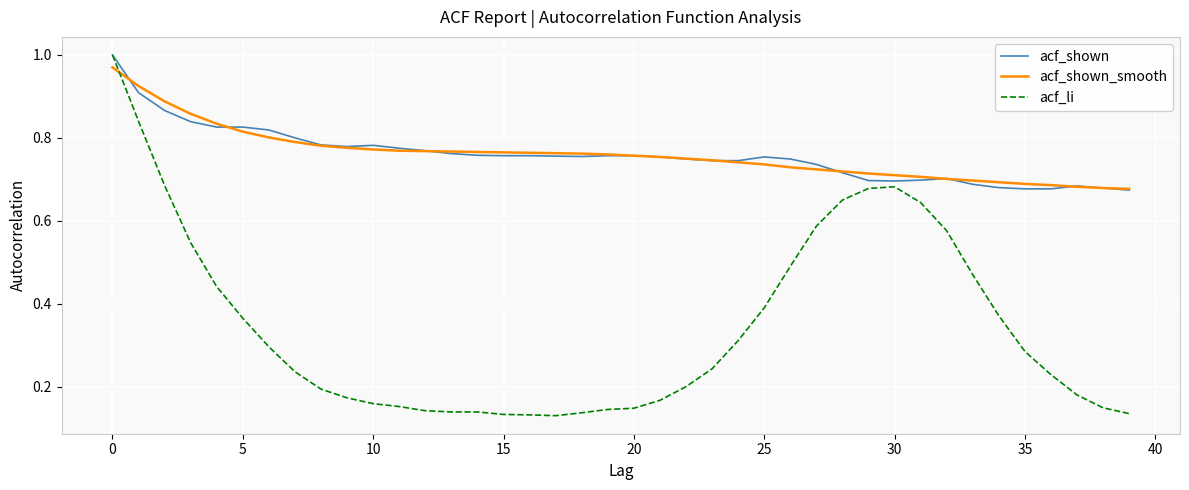

Which series has the largest range (max minus min)?

acf_li